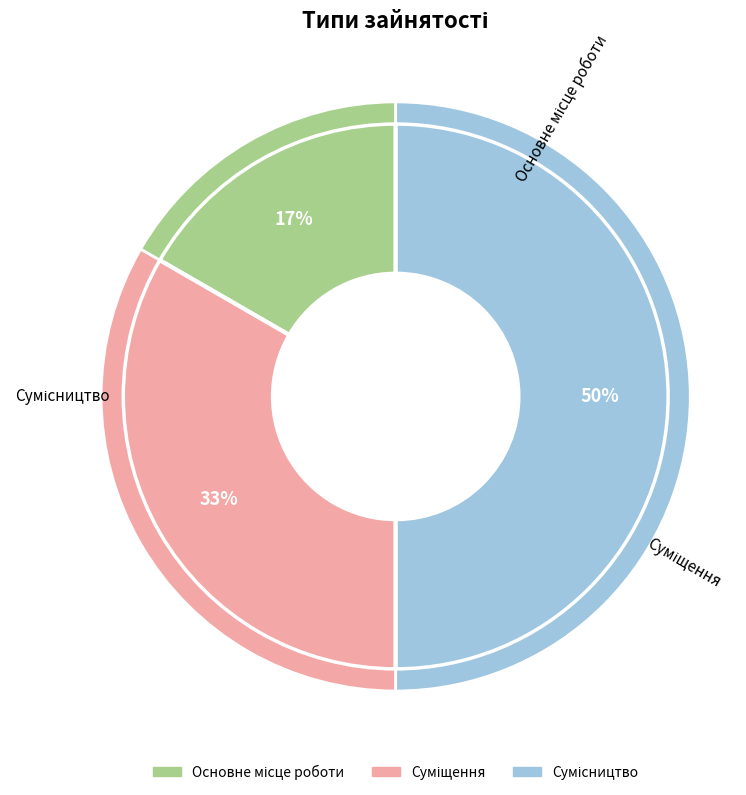

What percentage is the Основне місце роботи slice, to the nearest percent?

17%